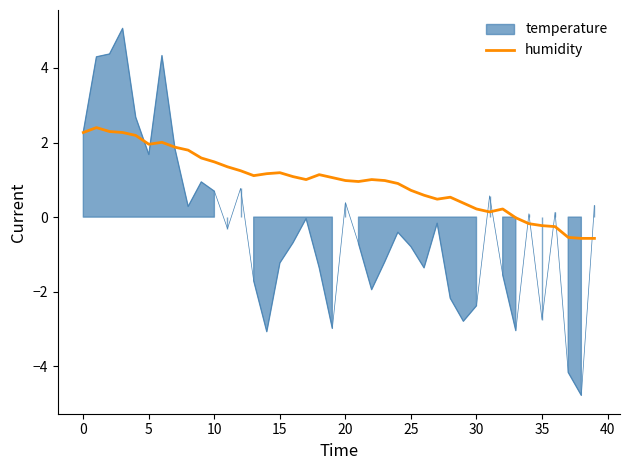

What is the difference between the maximum and minimum values?

3.0